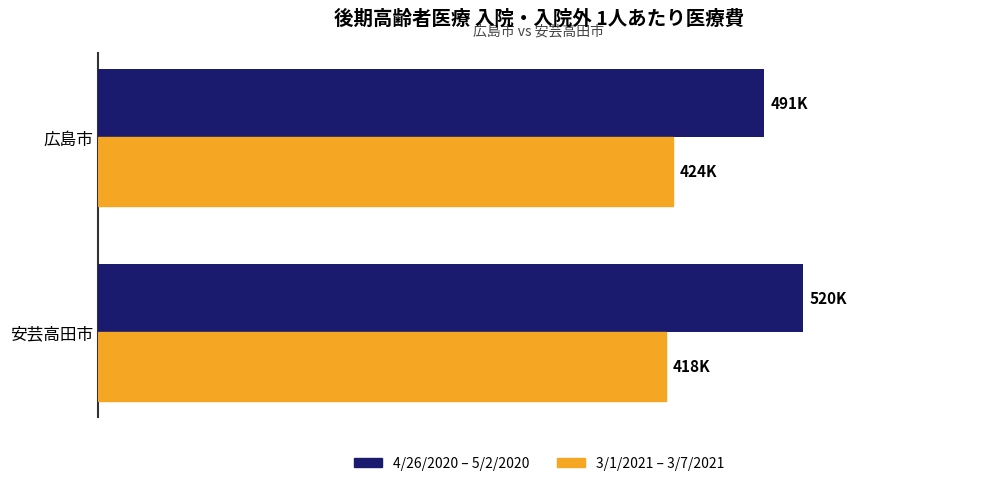

At which category is the sum across all series the highest?

安芸高田市